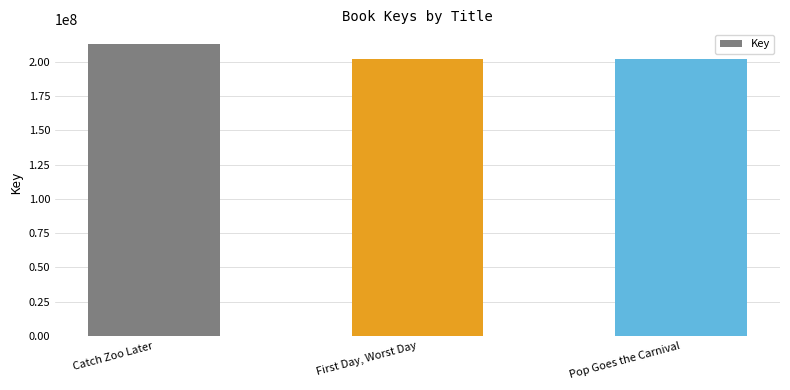

The chart shows a value of 202033367 at First Day, Worst Day. True or false?

True